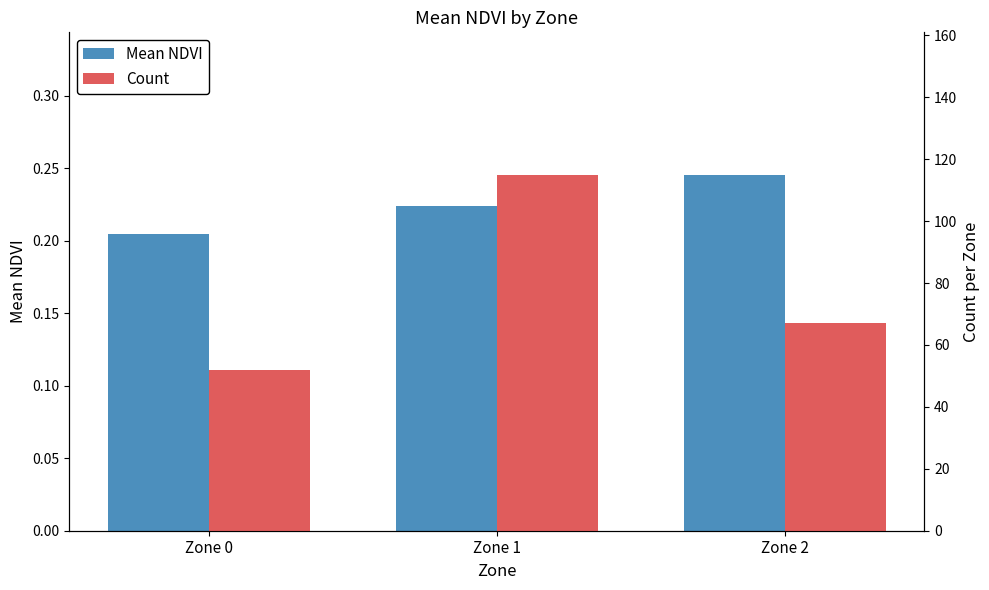

Rank the series by their average value, from highest to lowest.

Count, Mean NDVI